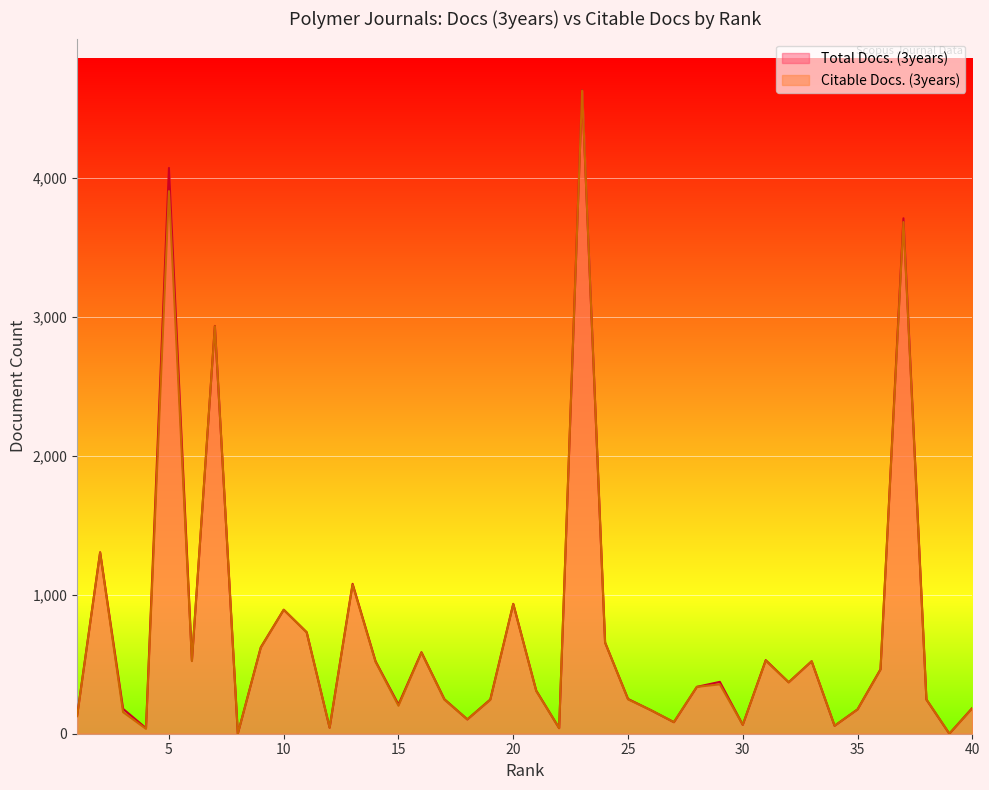

How many values in the Total Docs. (3years) series are below 337?

20